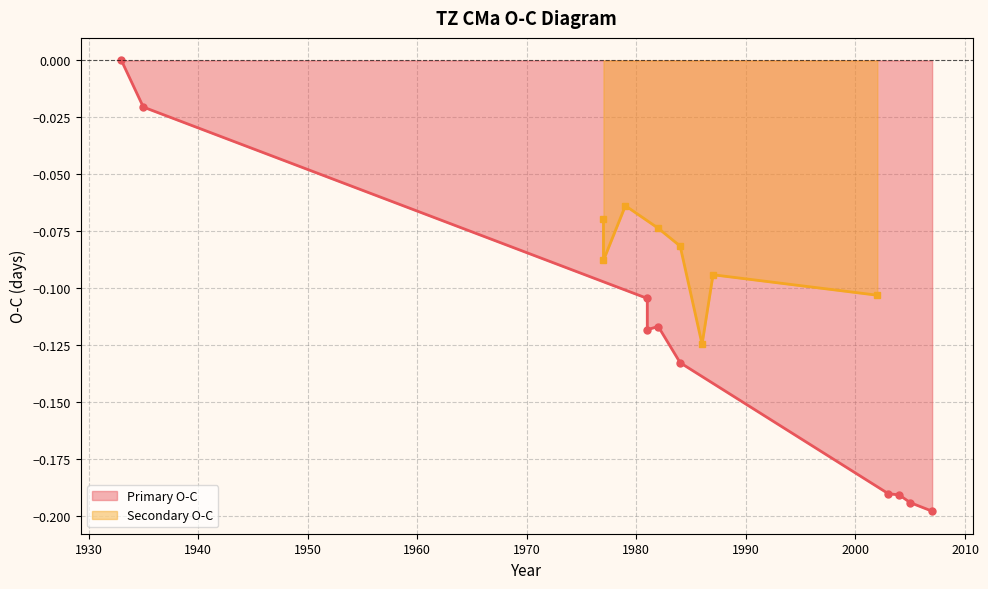

What is the difference between the second highest and minimum values?

0.2